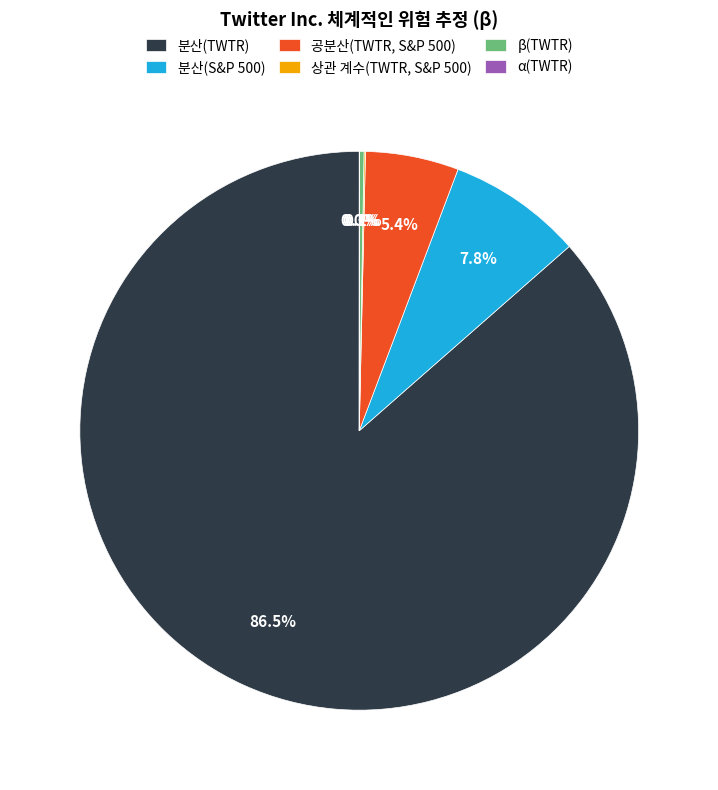

Which category has the biggest portion of the pie?

분산(TWTR)